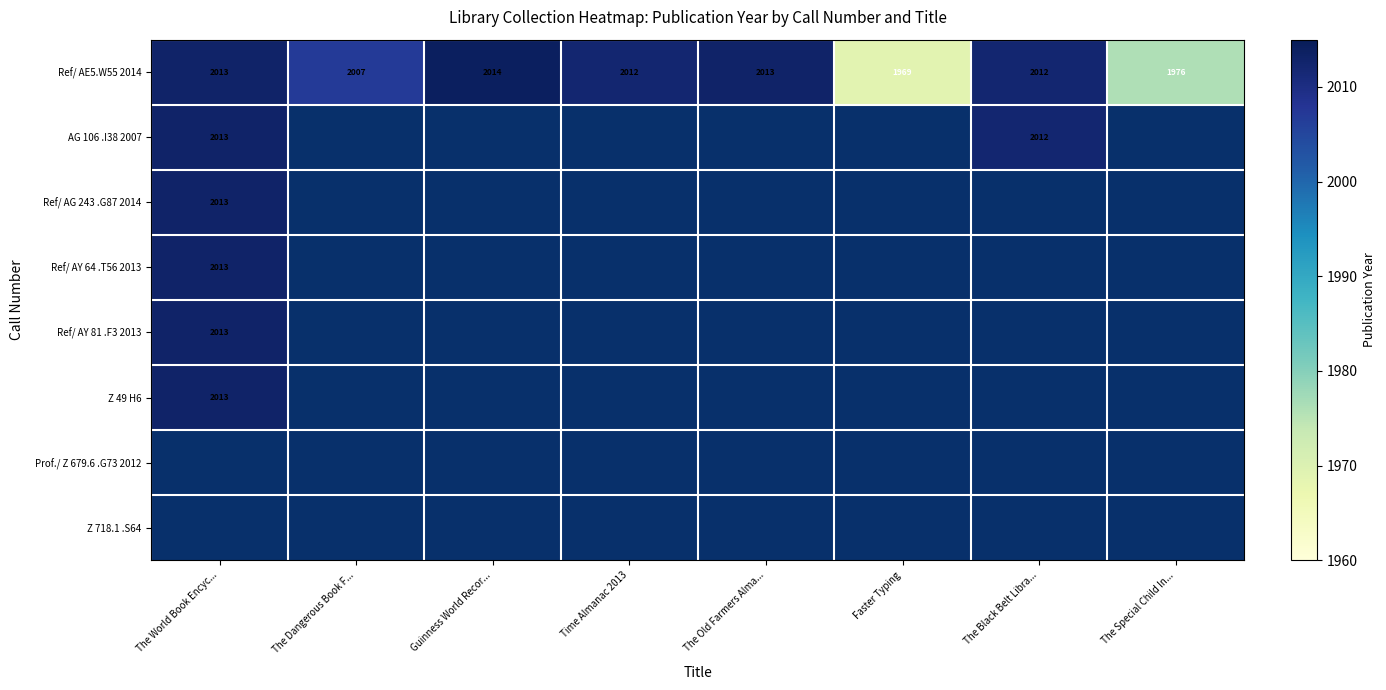

Which label corresponds to the largest value in the chart?

Guinness World Recor...